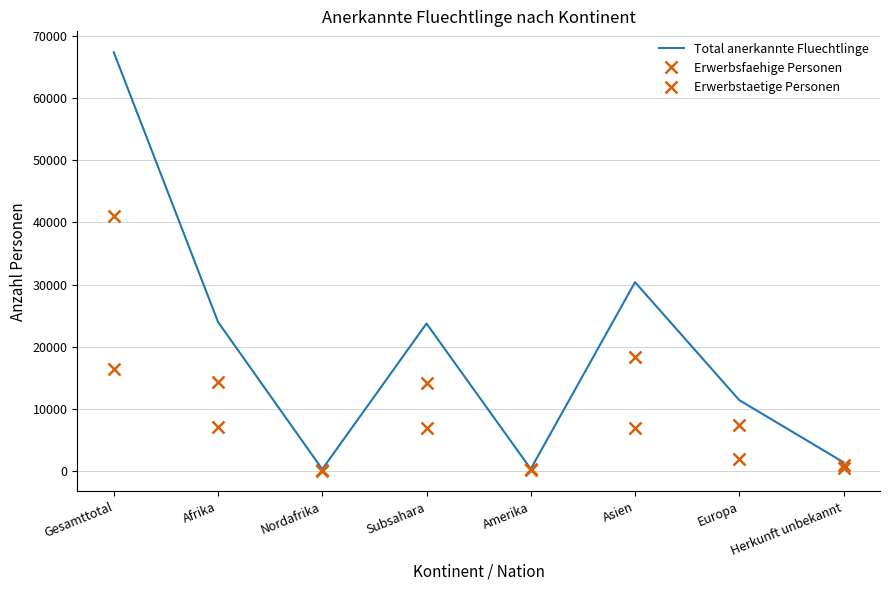

Which has a higher value, Europa or Nordafrika?

Europa